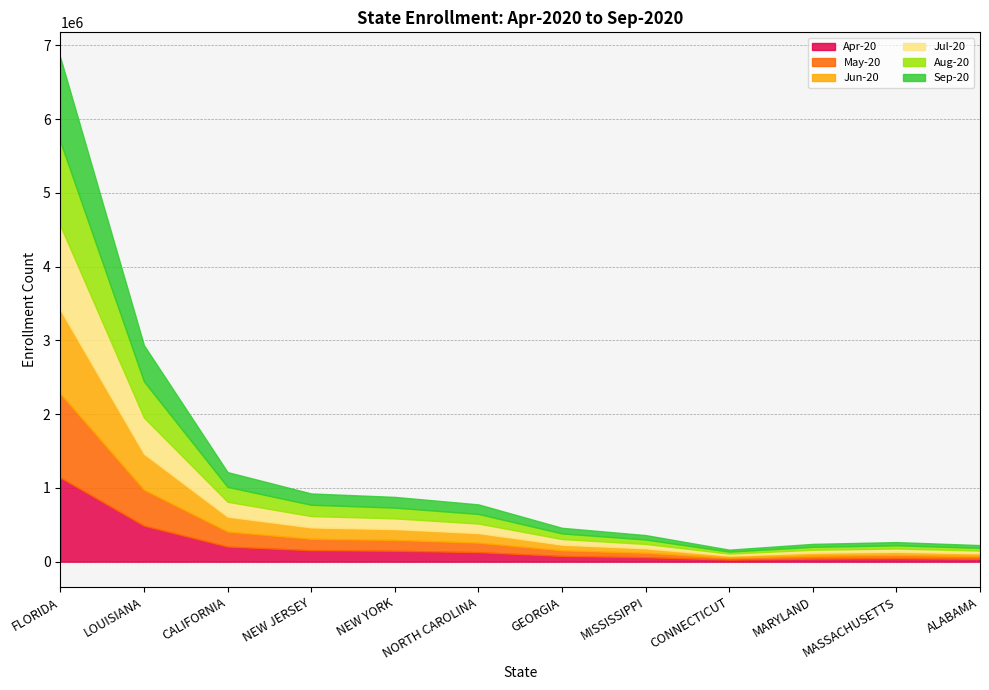

True or false: May-20 has a value of 39401 at GEORGIA.

False